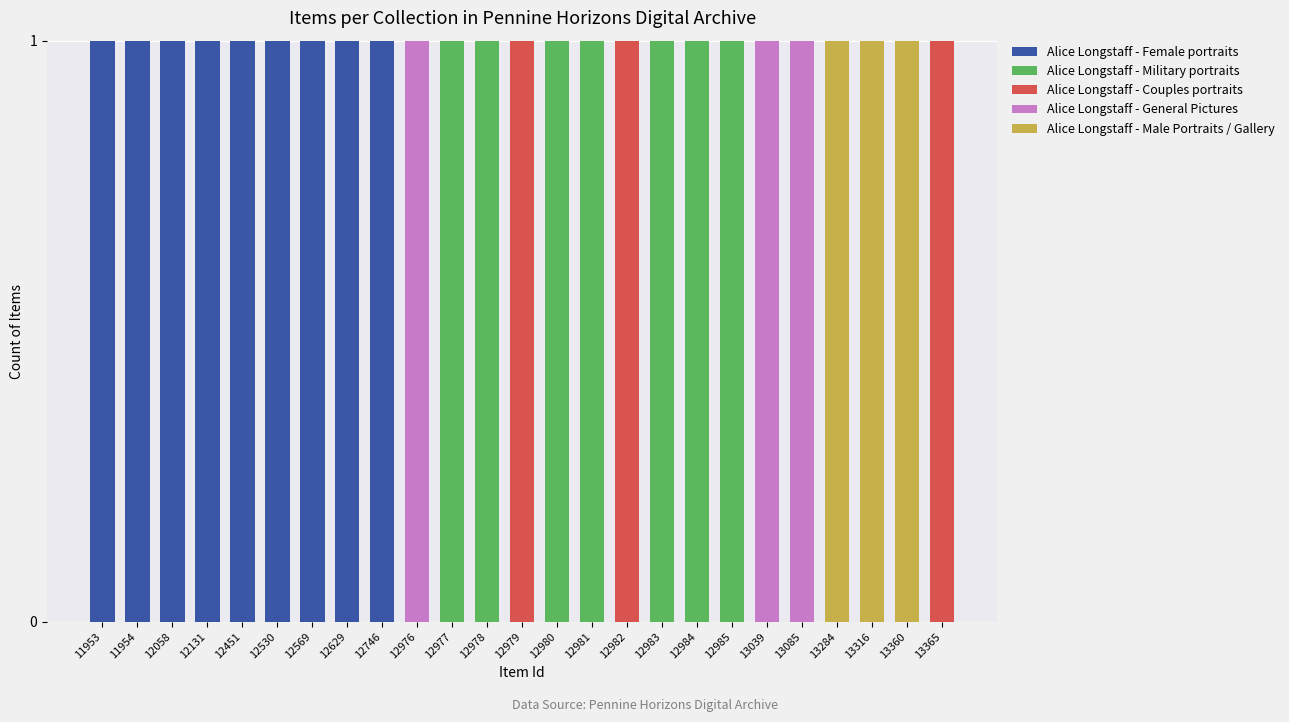

True or false: Alice Longstaff - Female portraits has a value of 0 at 12746.

False